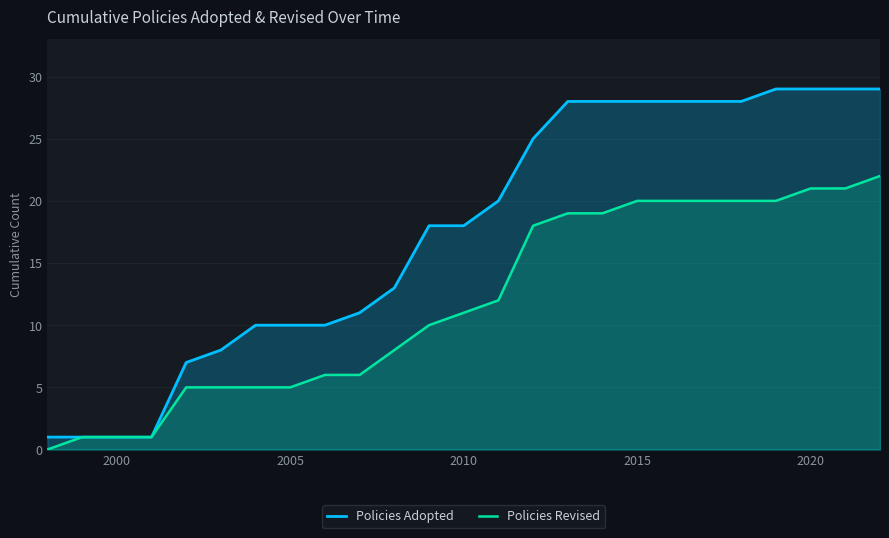

Does the chart display data point markers on the line(s)?

No